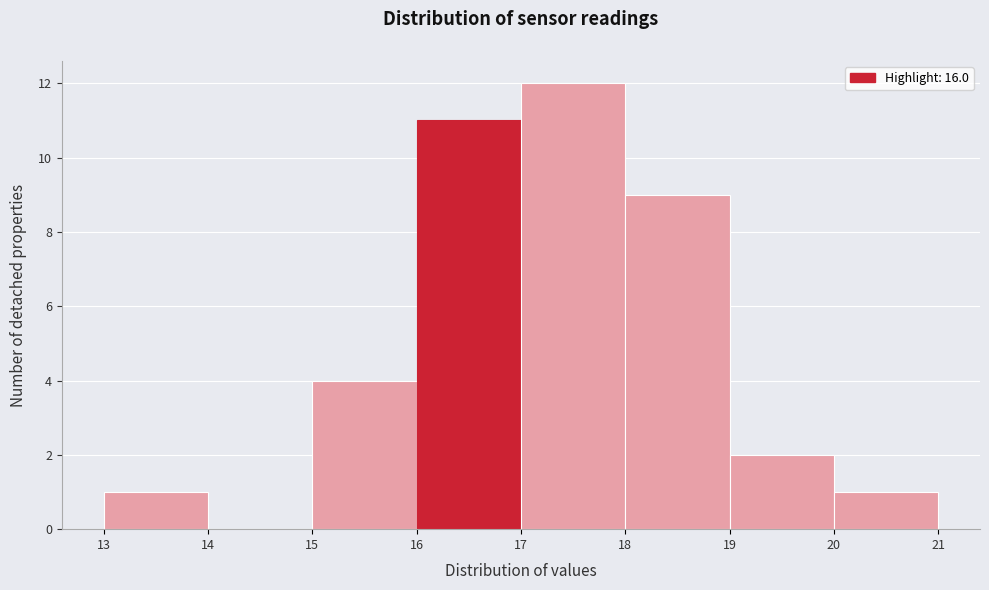

Which range on the x-axis has the tallest bar?

17 to 18